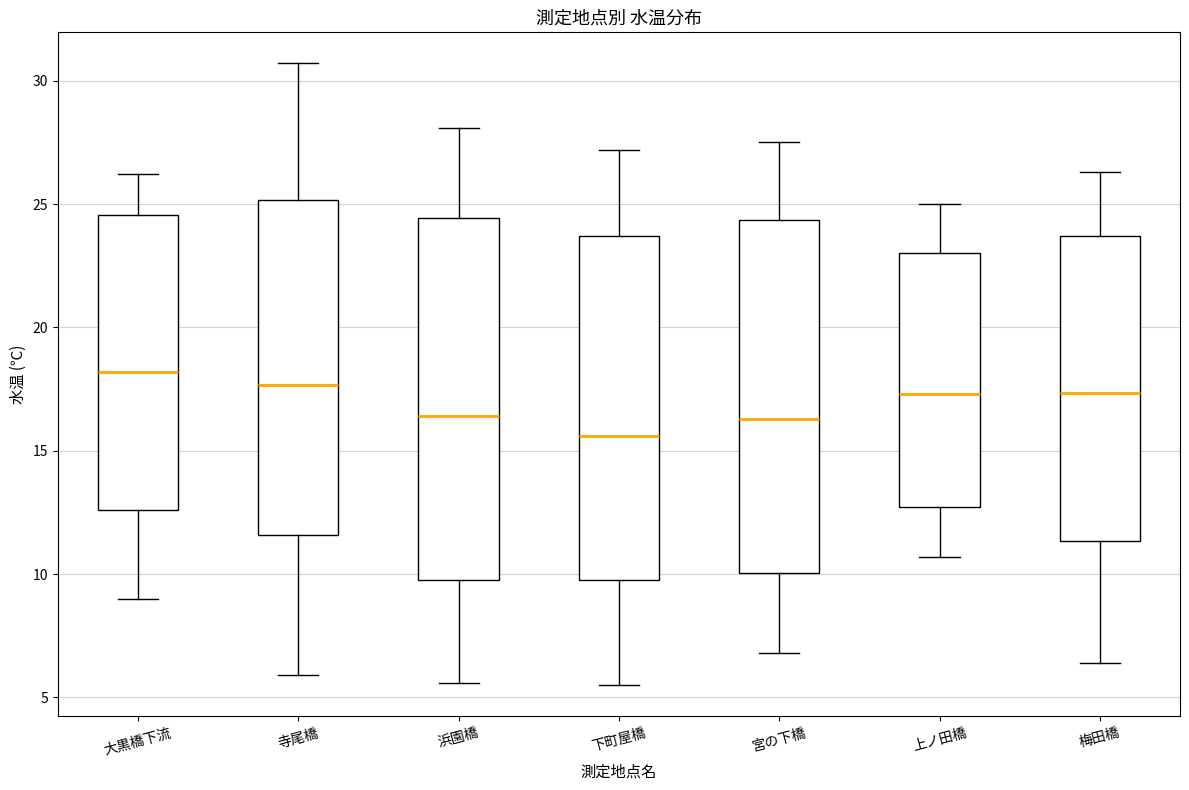

Reading left to right, read every box against the y-axis: the position of its median line, the range the box covers, and the ends of its whiskers. The values are not printed on the chart, so give them approximately, as read against the axis.

大黒橋下流: median 18.0, box 12.5 to 24.5, whiskers 9.0 to 26.0
寺尾橋: median 17.5, box 11.5 to 25.0, whiskers 6.0 to 30.5
浜園橋: median 16.5, box 10.0 to 24.5, whiskers 5.5 to 28.0
下町屋橋: median 15.5, box 10.0 to 23.5, whiskers 5.5 to 27.0
宮の下橋: median 16.5, box 10.0 to 24.5, whiskers 7.0 to 27.5
上ノ田橋: median 17.5, box 12.5 to 23.0, whiskers 10.5 to 25.0
梅田橋: median 17.5, box 11.5 to 23.5, whiskers 6.5 to 26.5